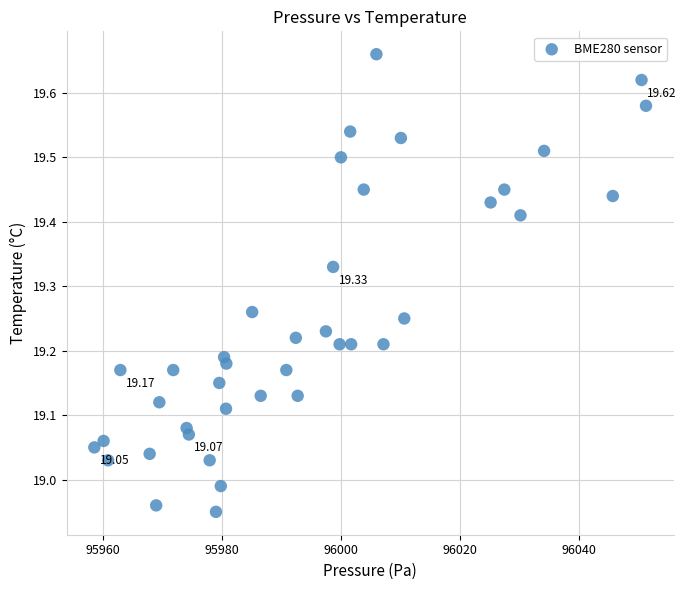

What is the range of Y values (max minus min)?

0.7